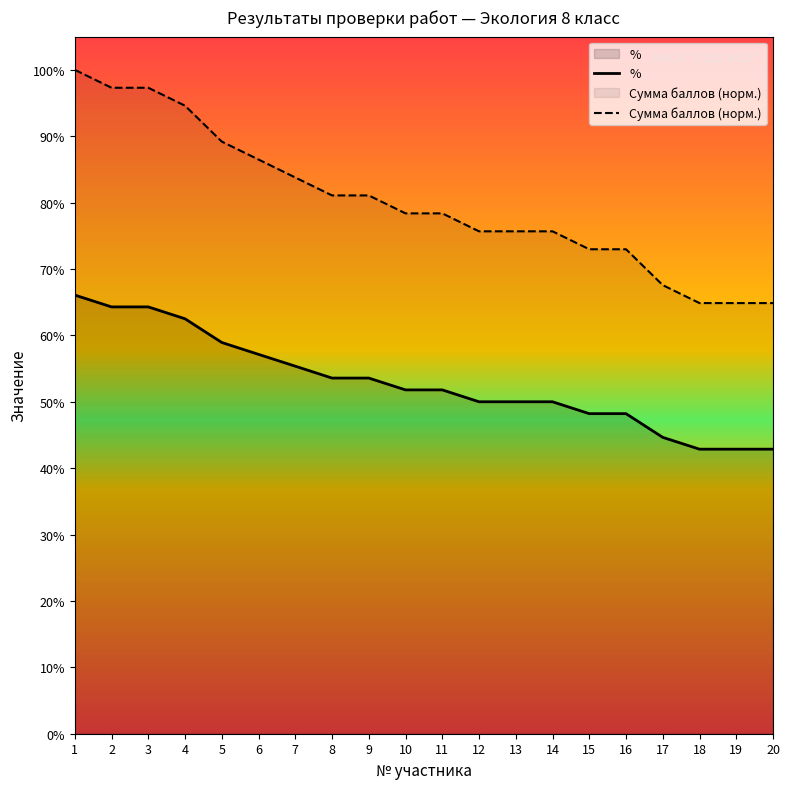

True or false: % and Сумма баллов (норм.) cross at least once.

False